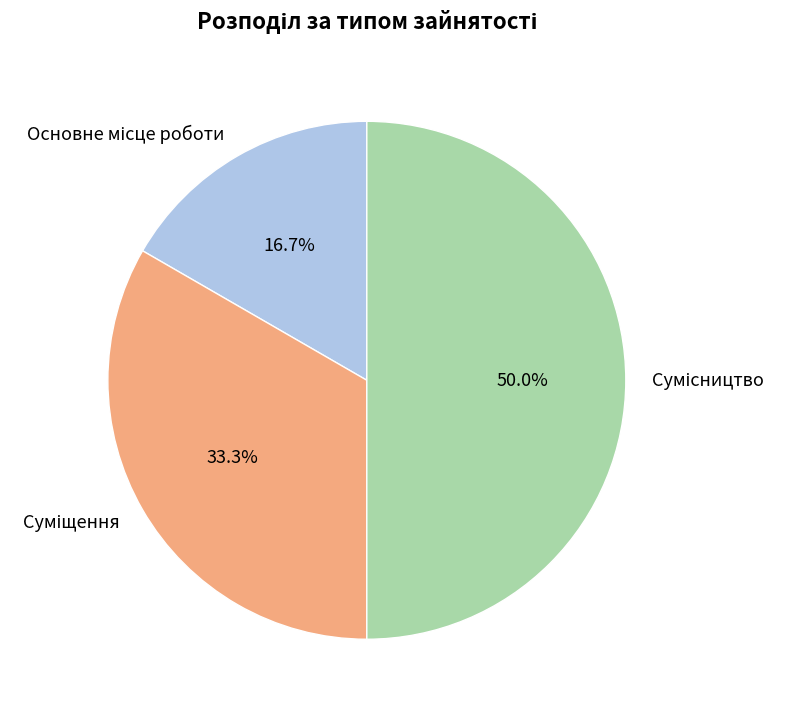

How many slices are in this pie chart?

3